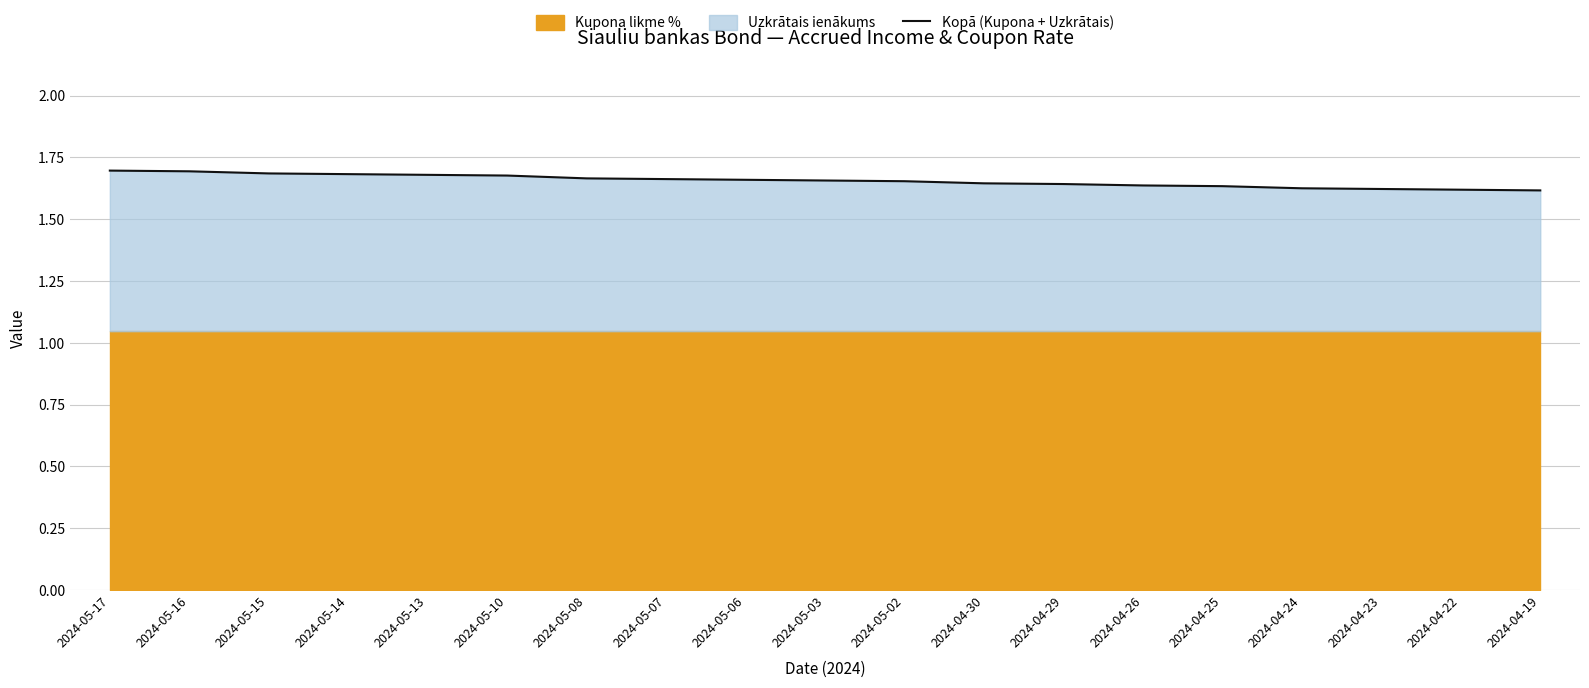

Reading left to right, transcribe all the data shown in this chart.

2024-05-17=1.7	2024-05-16=1.7	2024-05-15=1.7	2024-05-14=1.7	2024-05-13=1.7	2024-05-10=1.7	2024-05-08=1.7	2024-05-07=1.7	2024-05-06=1.7	2024-05-03=1.7	2024-05-02=1.7	2024-04-30=1.6	2024-04-29=1.6	2024-04-26=1.6	2024-04-25=1.6	2024-04-24=1.6	2024-04-23=1.6	2024-04-22=1.6	2024-04-19=1.6